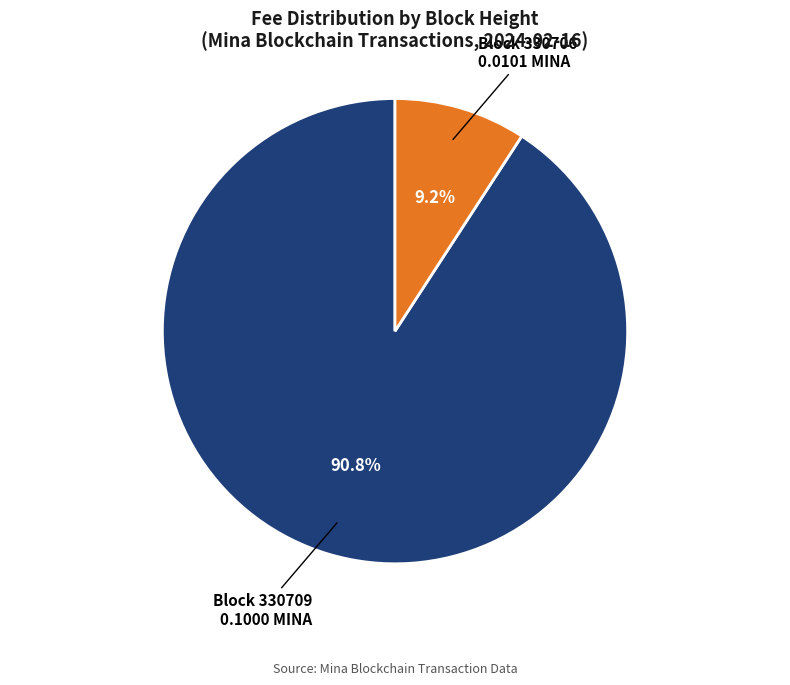

Does any single category account for the majority?

Yes